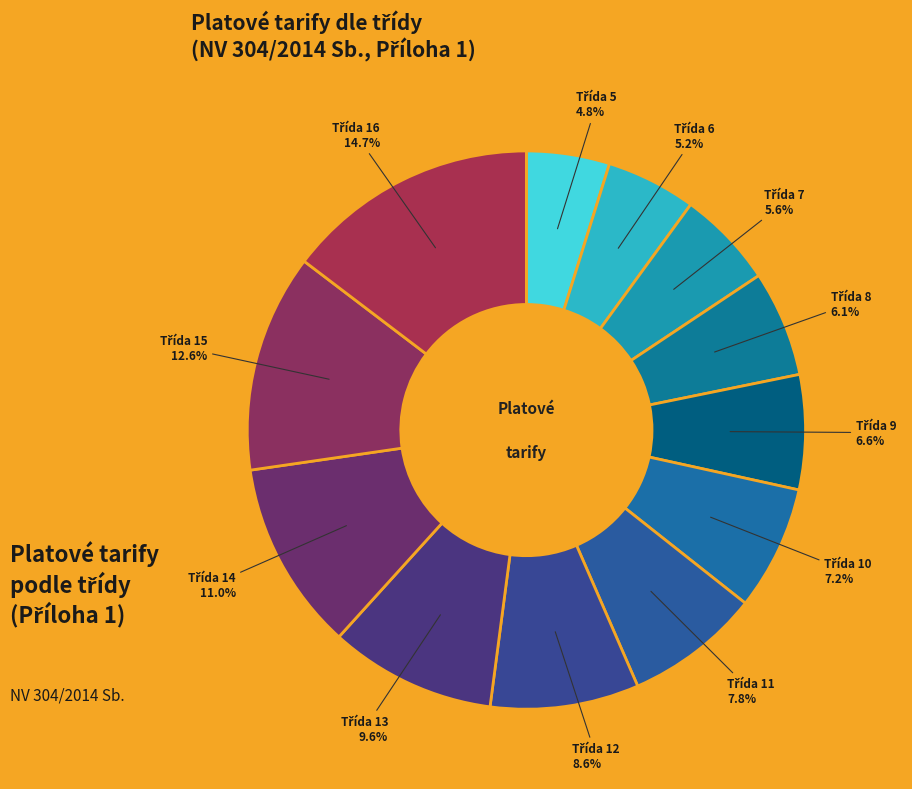

Is there a majority slice in this chart?

No